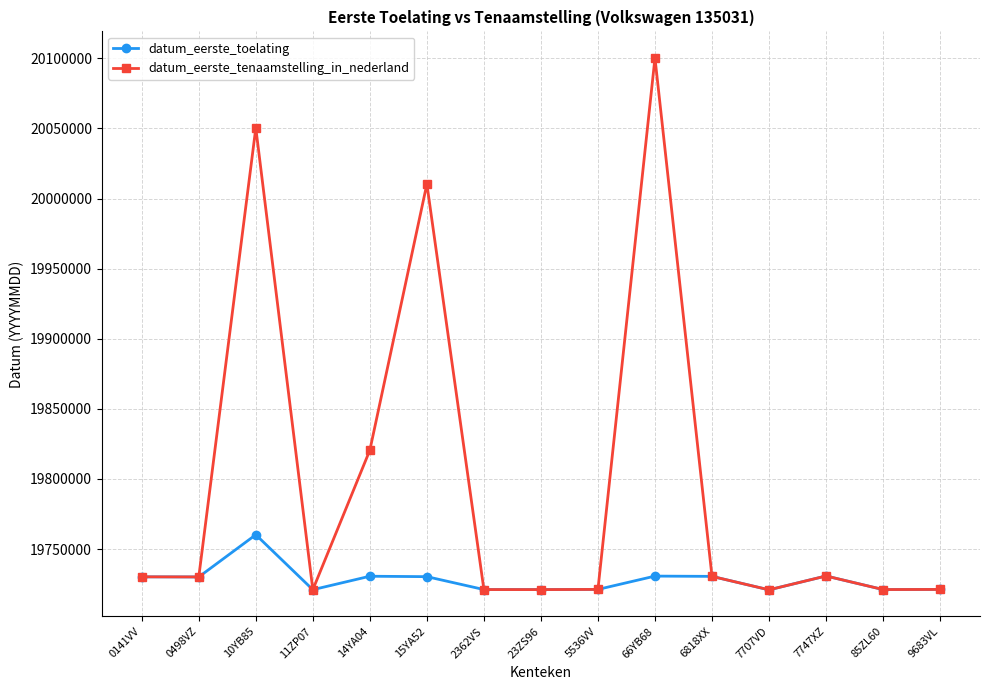

The datum_eerste_tenaamstelling_in_nederland series shows 9504810 at 15YA52. True or false?

False